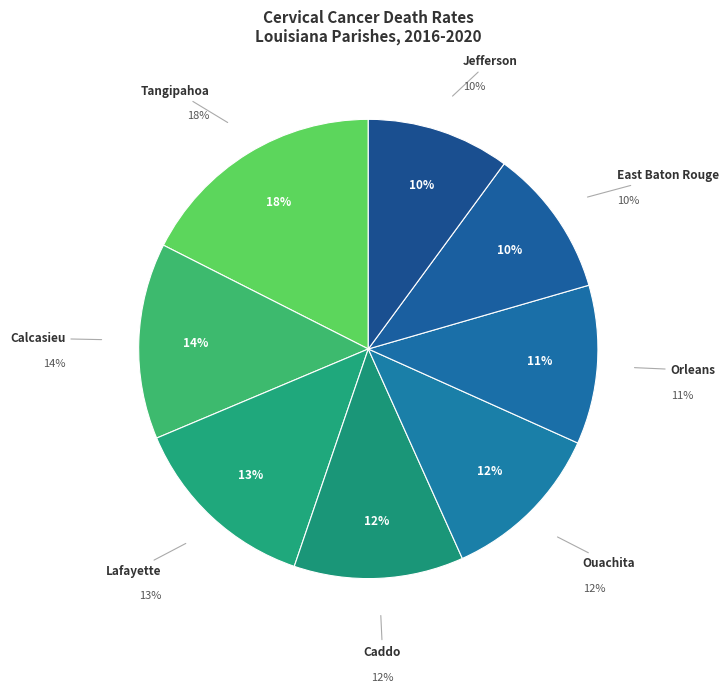

Is the sum of East Baton Rouge Parish and Lafayette Parish greater than half?

No